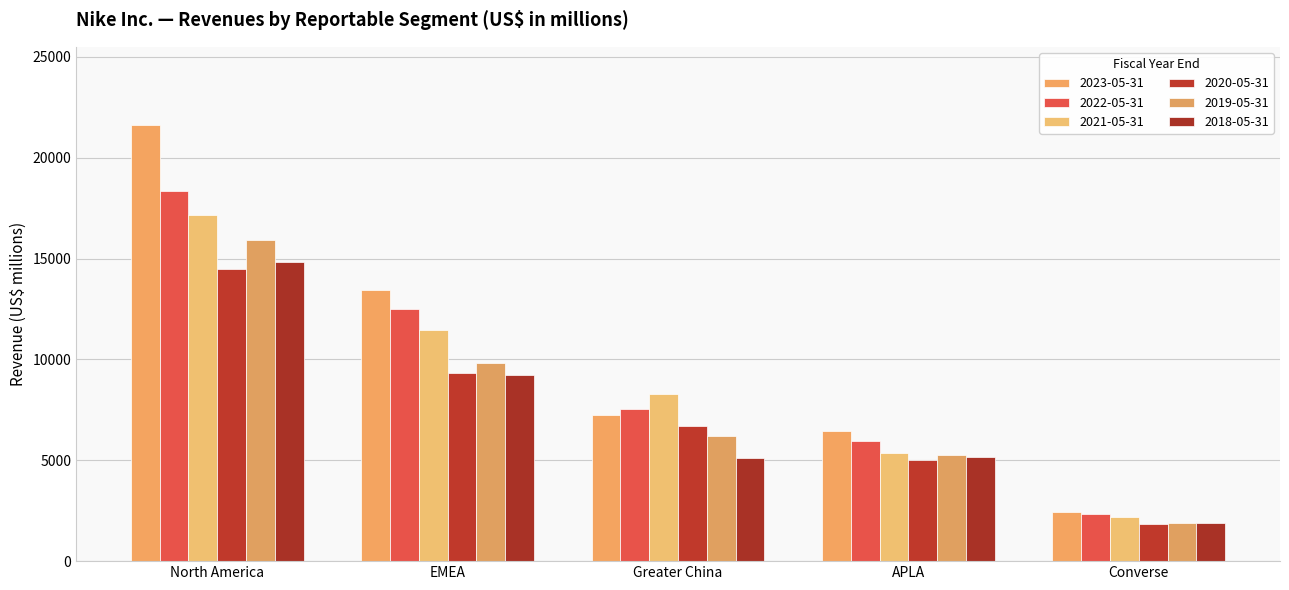

Reading left to right, extract all data points from this chart.

2023-05-31: 21608	13418	7248	6431	2427
2022-05-31: 18353	12479	7547	5955	2346
2021-05-31: 17179	11456	8290	5343	2205
2020-05-31: 14484	9347	6679	5028	1846
2019-05-31: 15902	9812	6208	5254	1906
2018-05-31: 14855	9242	5134	5166	1886